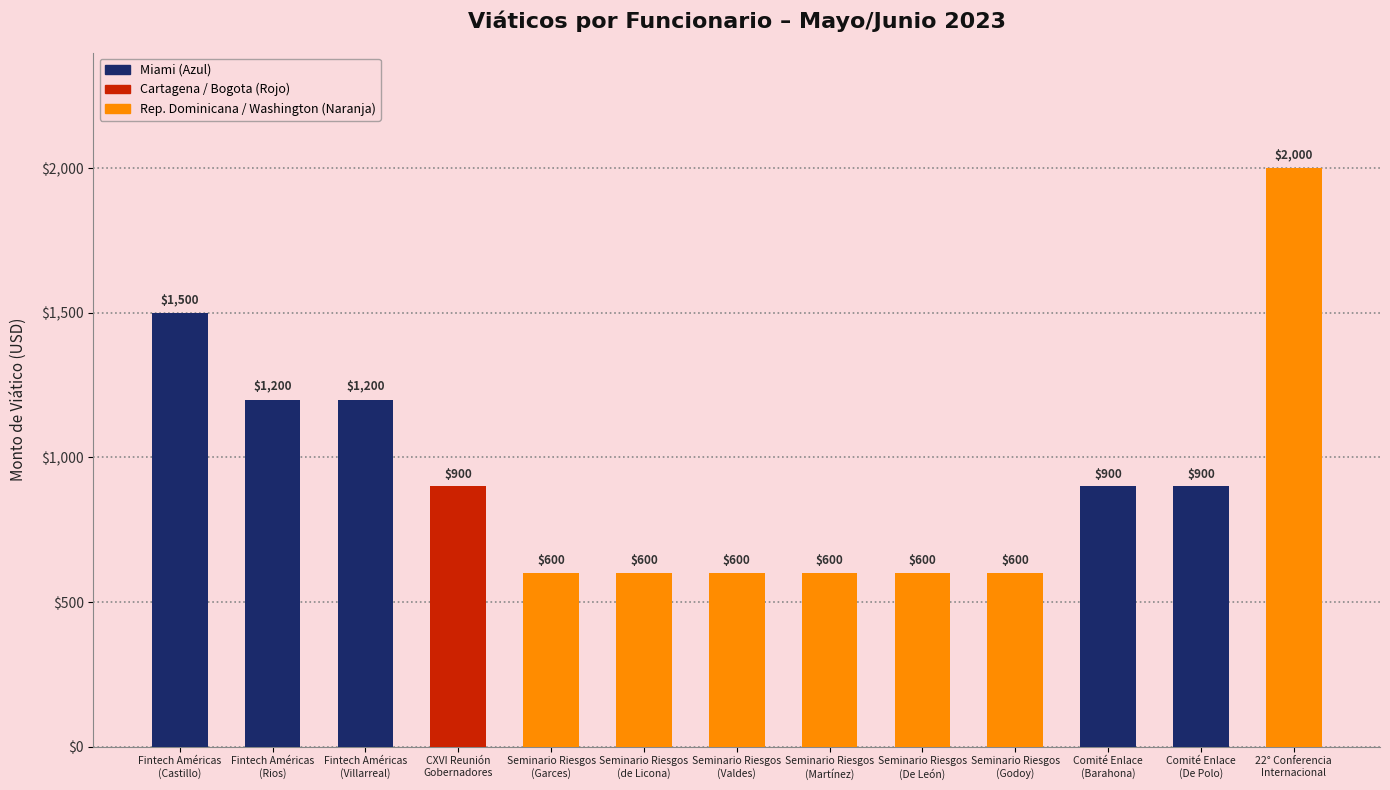

How many series are shown in this chart?

1